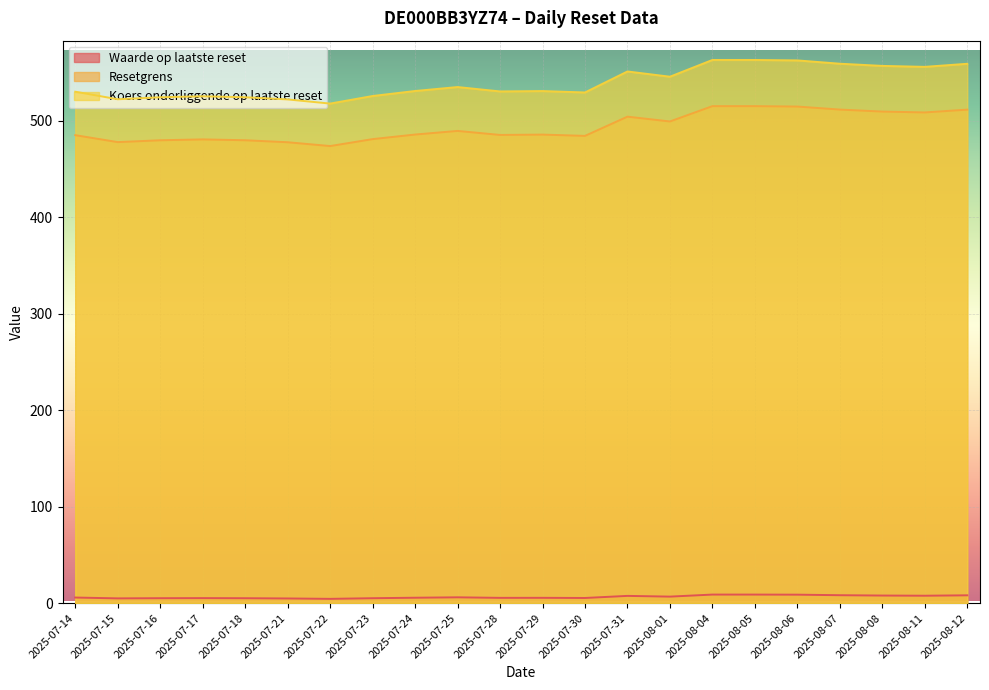

How many lines are shown in the chart?

3